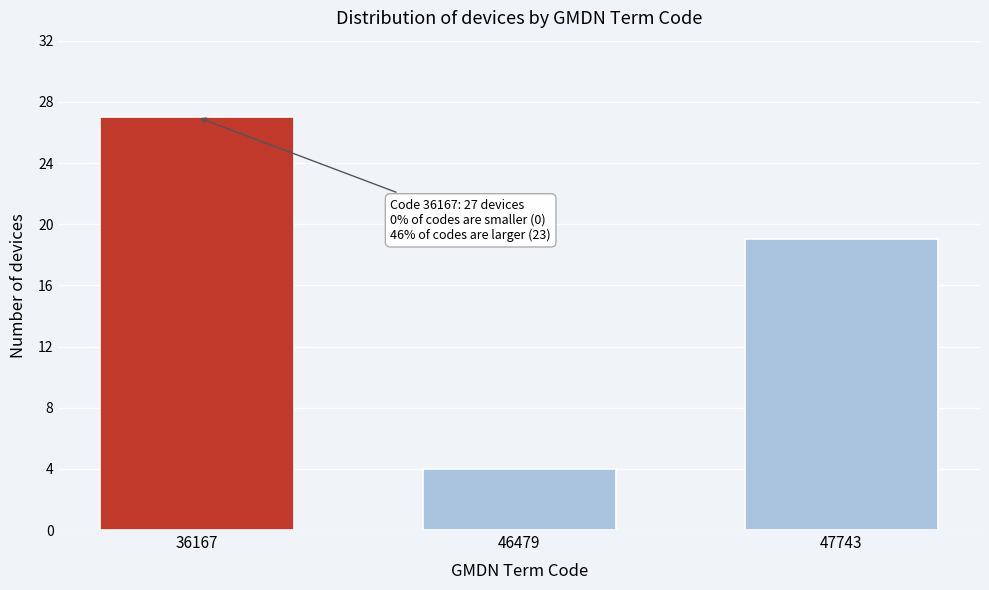

Reading left to right, extract all data points from this chart.

27	4	19